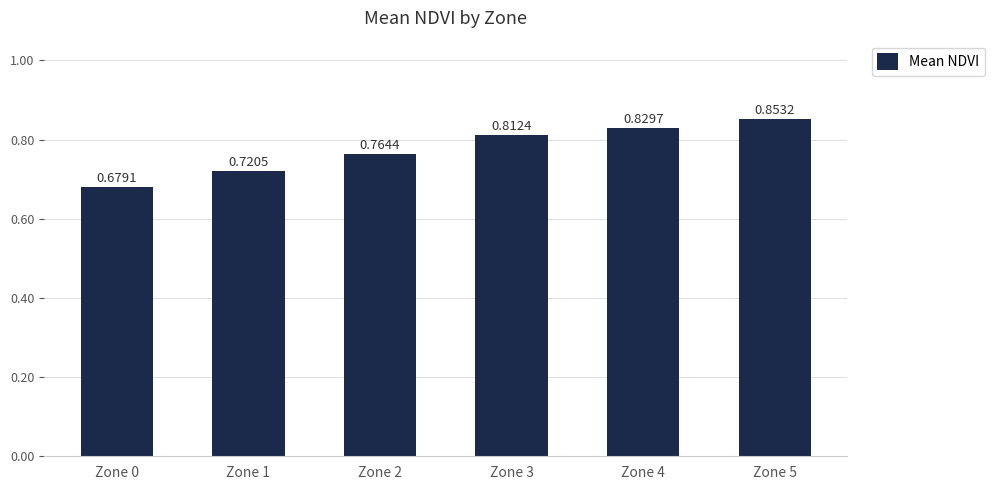

What is the sum of all values?

4.7